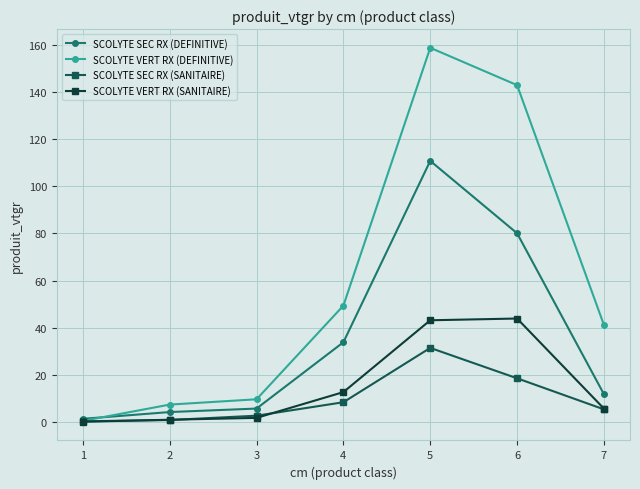

Where is the first local maximum for SCOLYTE SEC RX (DEFINITIVE)?

5